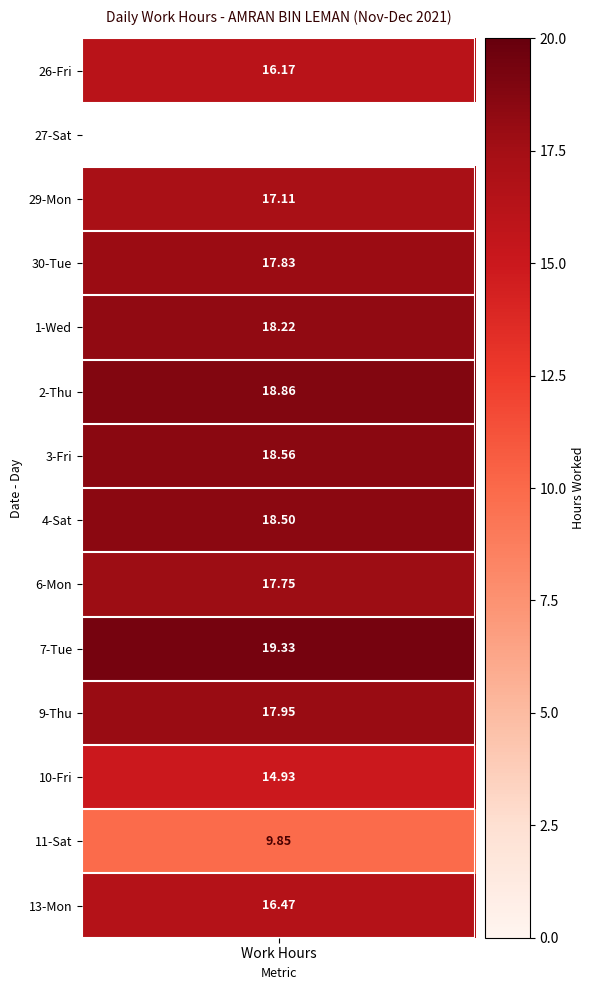

The value of 29-Mon at 24 is -9.1. True or false?

False